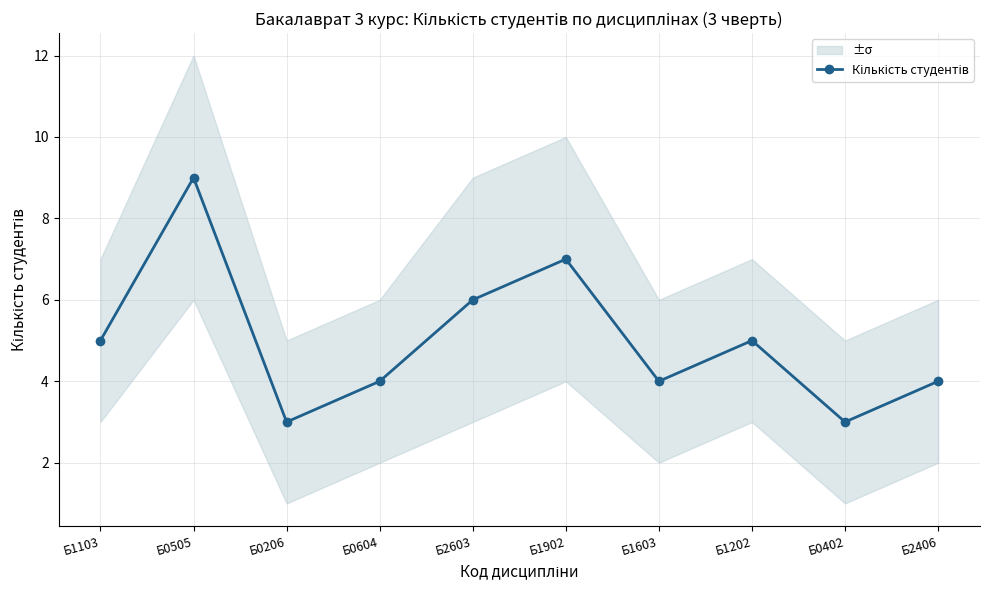

What is the smallest value displayed?

3